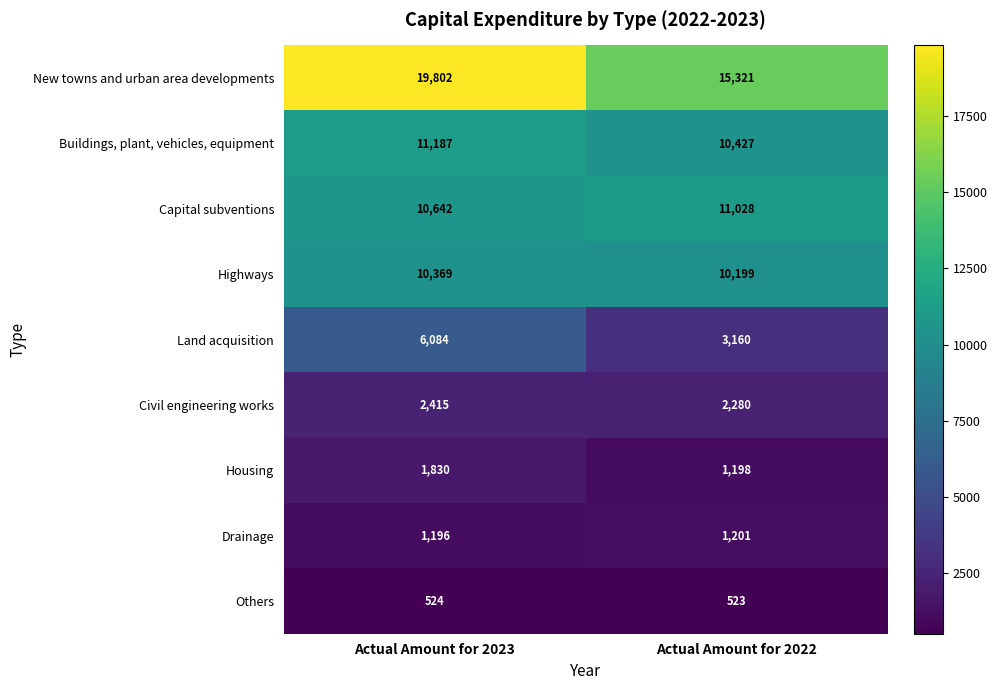

What is the sum of the Capital subventions values at Actual Amount for 2023 and Actual Amount for 2022?

21670